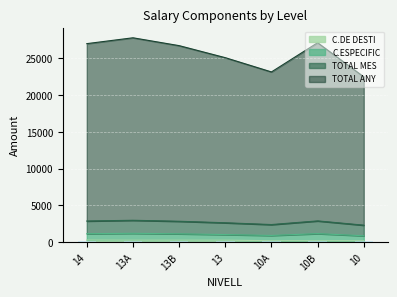

The value of C.DE DESTI at 10B is 217.3. True or false?

True